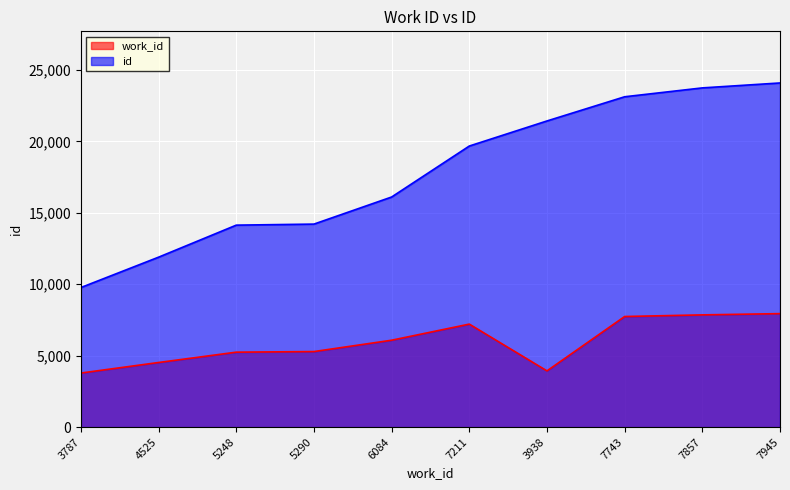

Which category has the lowest value in the id series?

3787